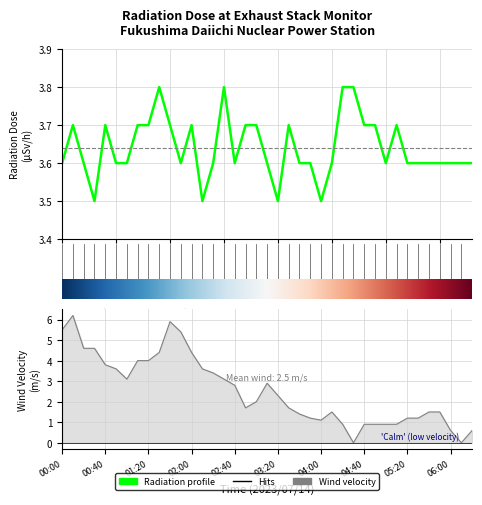

How many values in the wind_velocity series exceed 2?

19